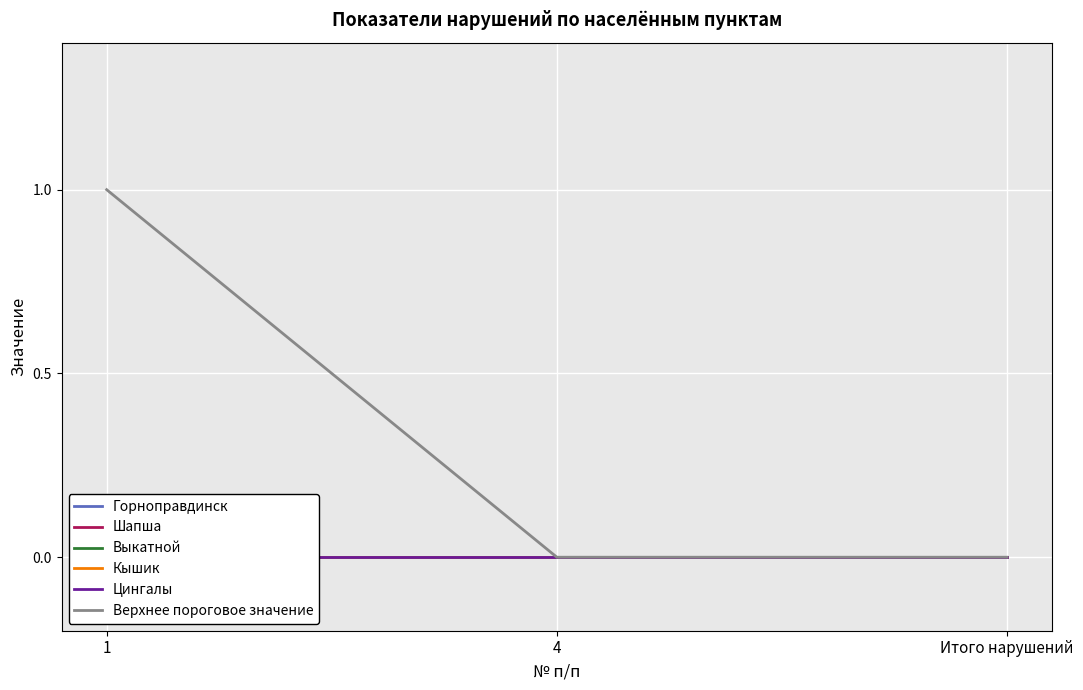

Reading left to right, list all the values displayed in this chart.

Горноправдинск: 0	0	0
Шапша: 0	0	0
Выкатной: 0	0	0
Кышик: 0	0	0
Цингалы: 0	0	0
Верхнее пороговое значение: 1	0	0